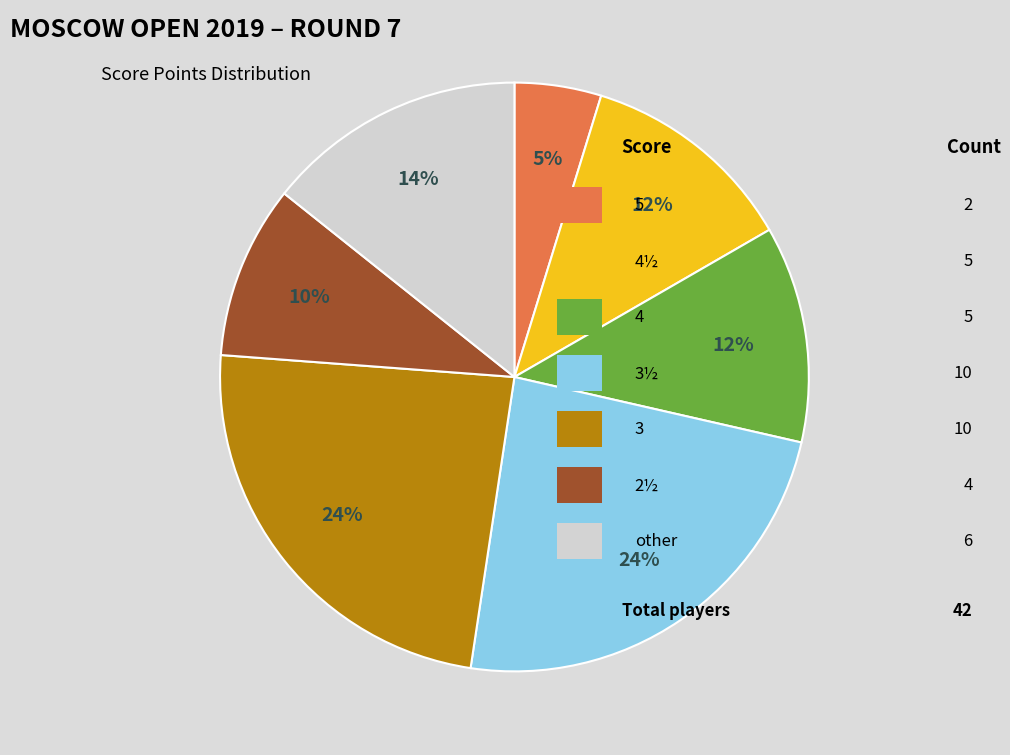

To the nearest percent, what is the average slice percentage?

14%